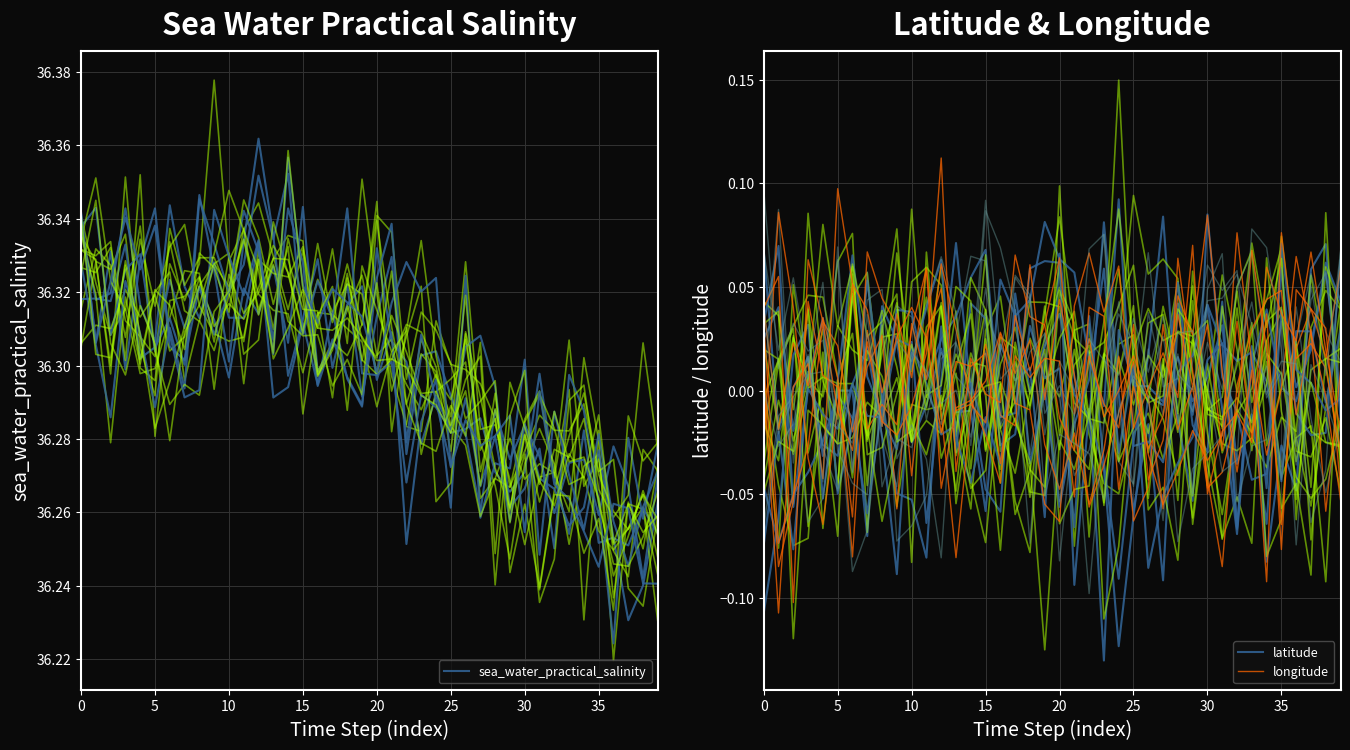

What is the minimum value shown in the chart?

-0.1